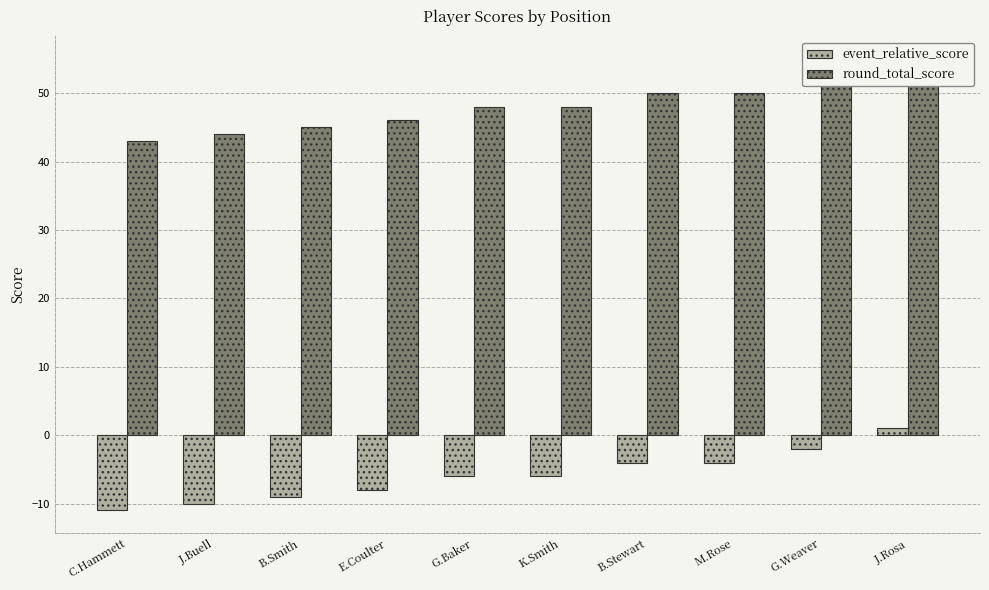

How many groups of bars are there?

10